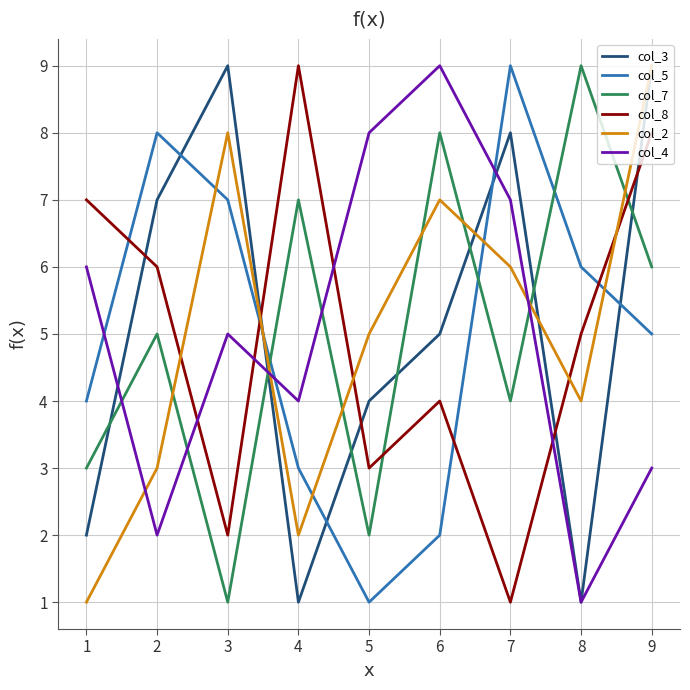

The col_2 series shows 4 at 9. True or false?

False